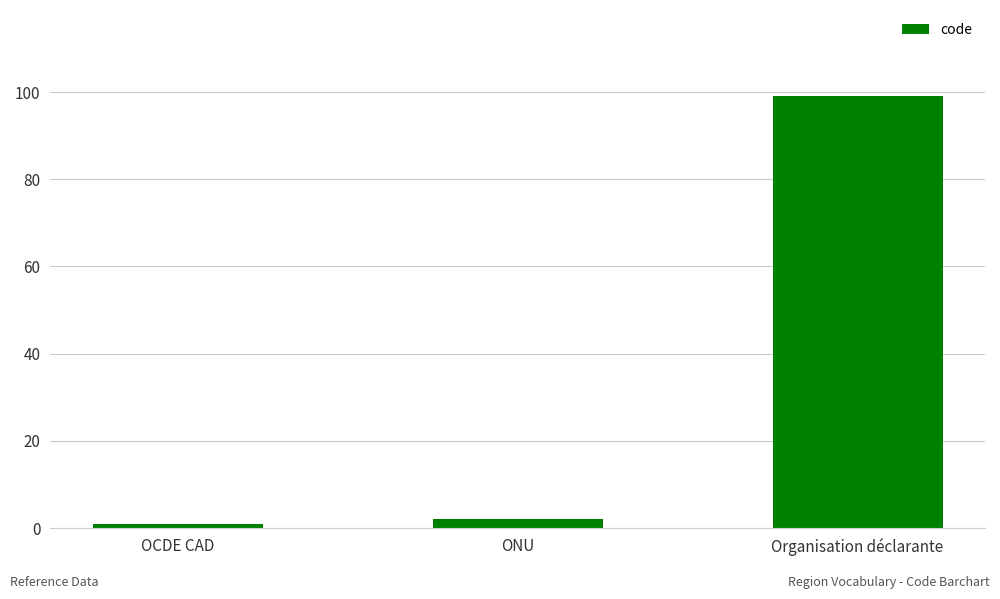

Are the bars horizontal?

No